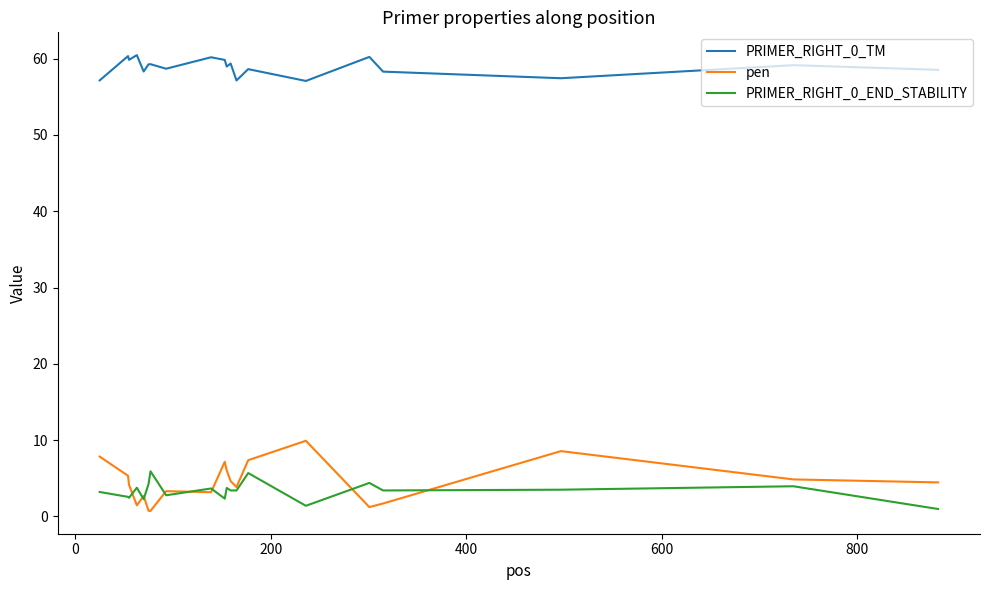

List the series in order of their peak value, highest first.

PRIMER_RIGHT_0_TM, pen, PRIMER_RIGHT_0_END_STABILITY